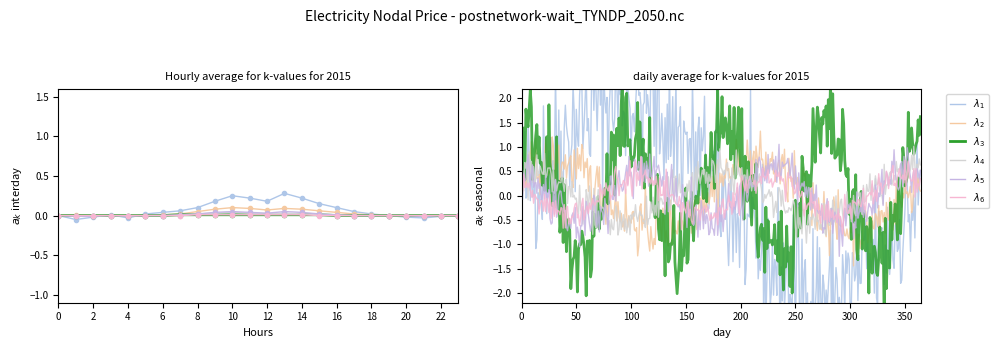

How many data points in λ5_interday are less than 0?

4